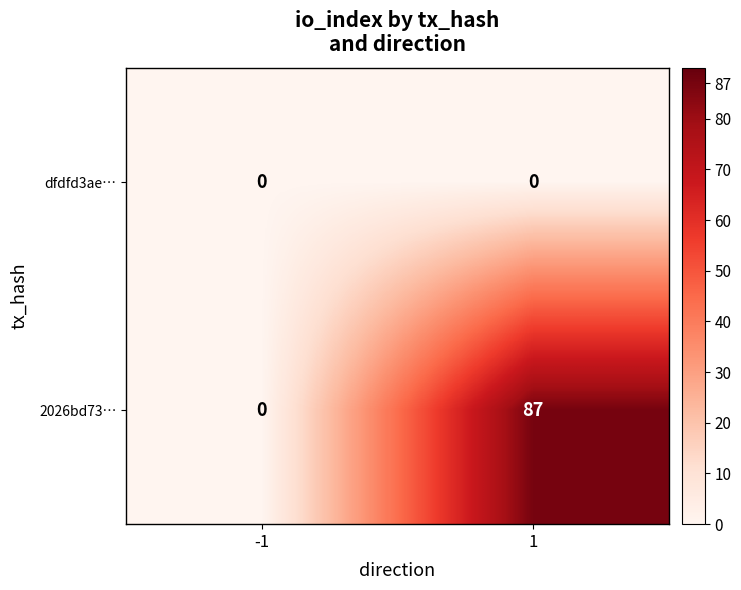

Rank the categories by 2026bd73… value from lowest to highest.

-1, 1